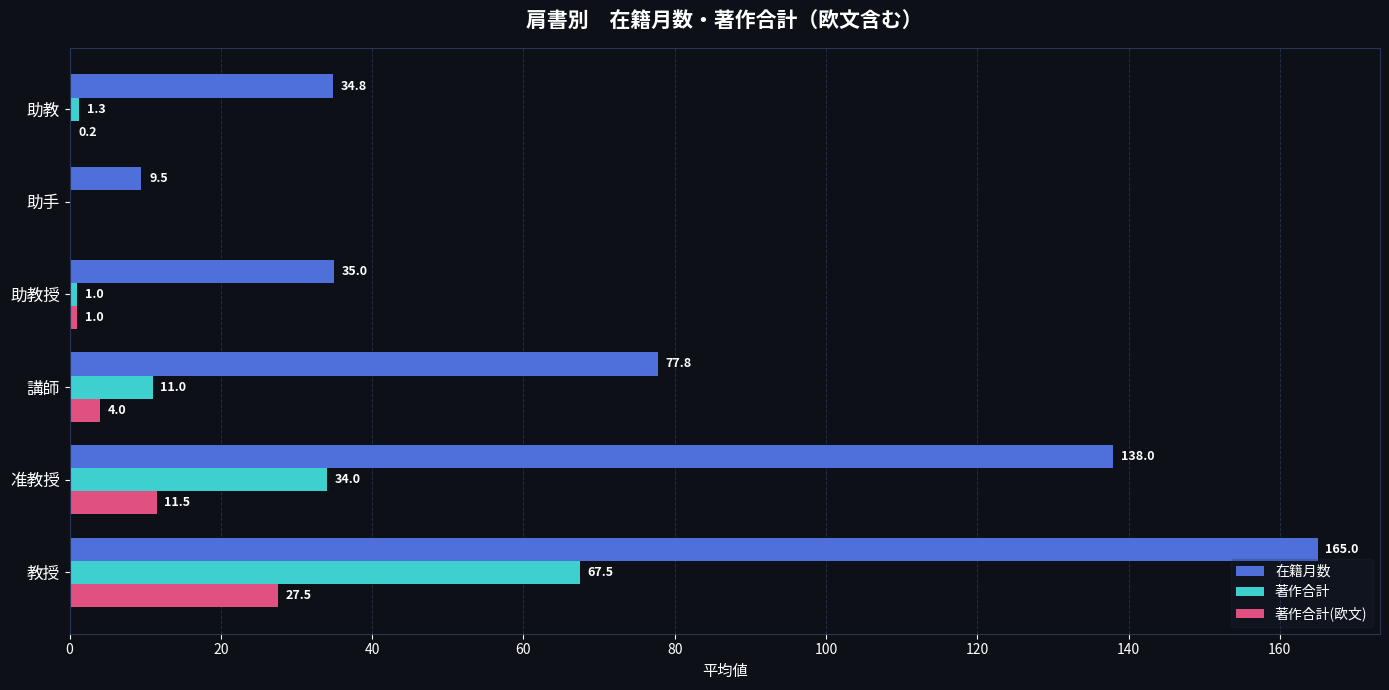

What is the total value across all series at 助教?

36.3